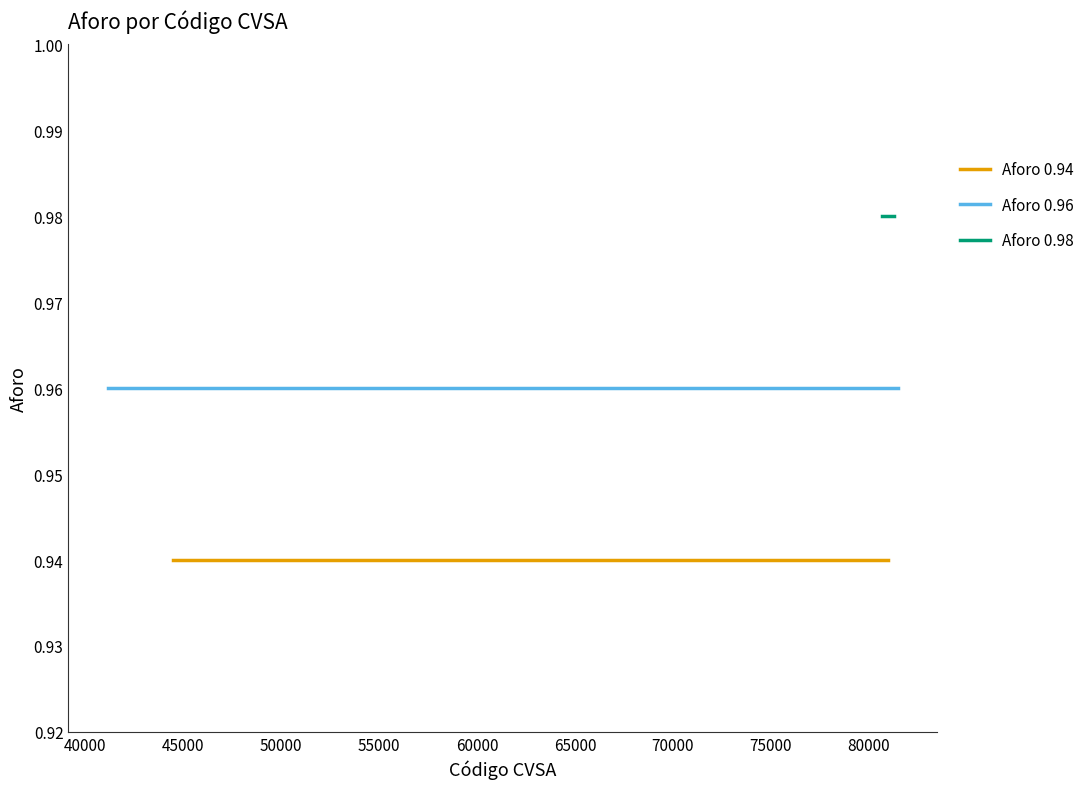

What is the total value across all series at 80981?

2.9